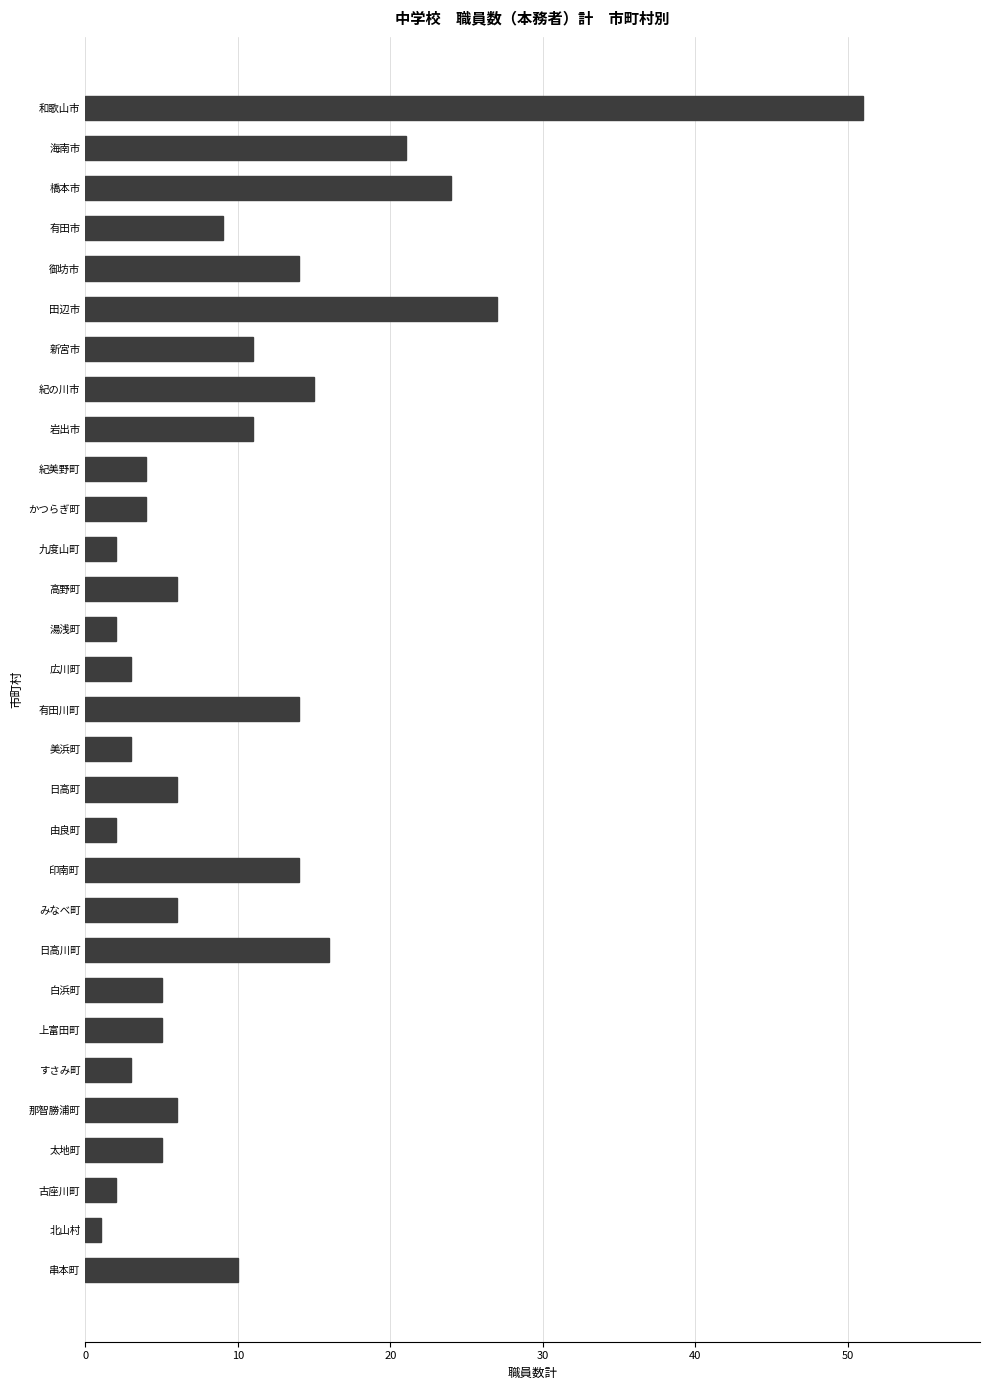

The chart shows a value of 5 at 白浜町. True or false?

True